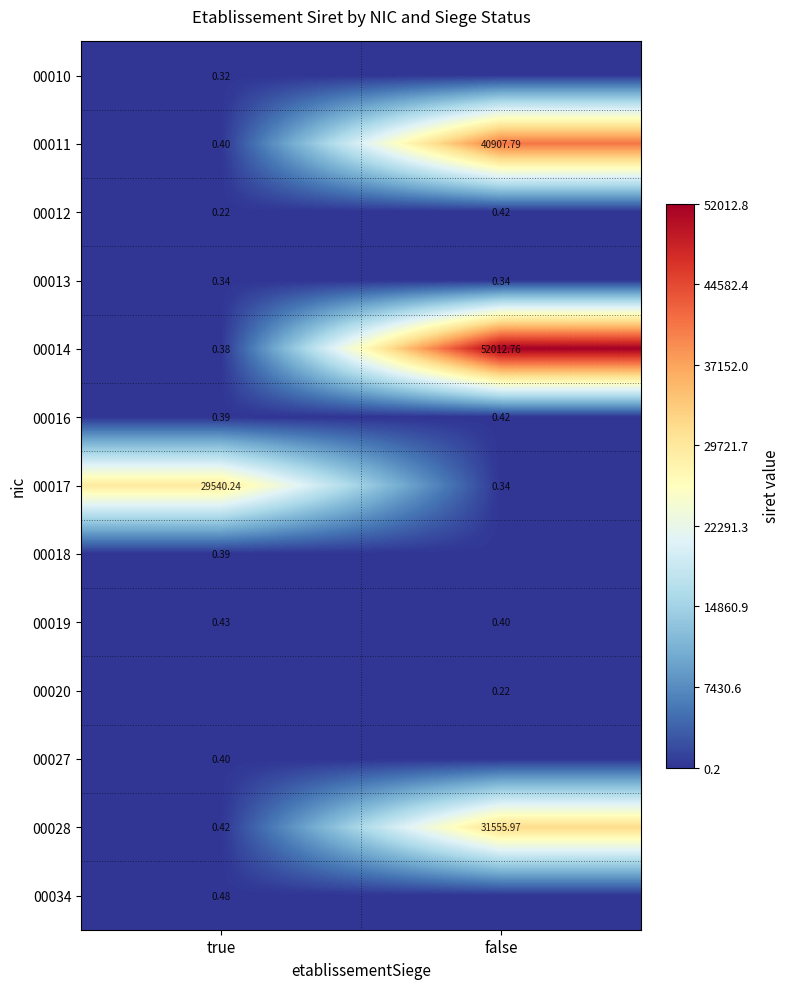

At which label does 00014 reach its peak?

false